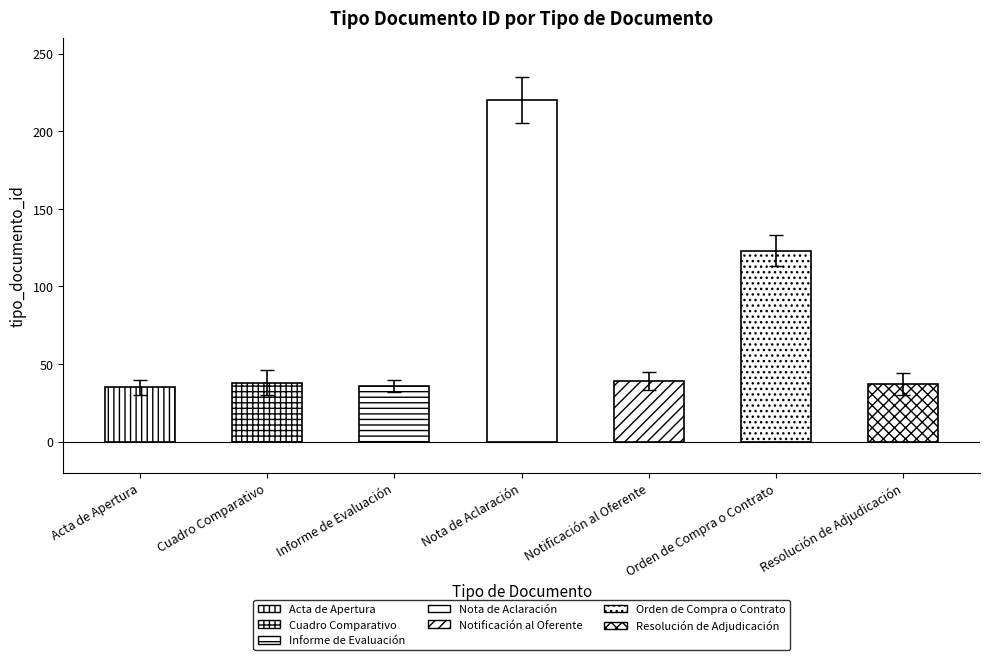

Which has a higher value, Notificación al Oferente or Nota de Aclaración?

Nota de Aclaración